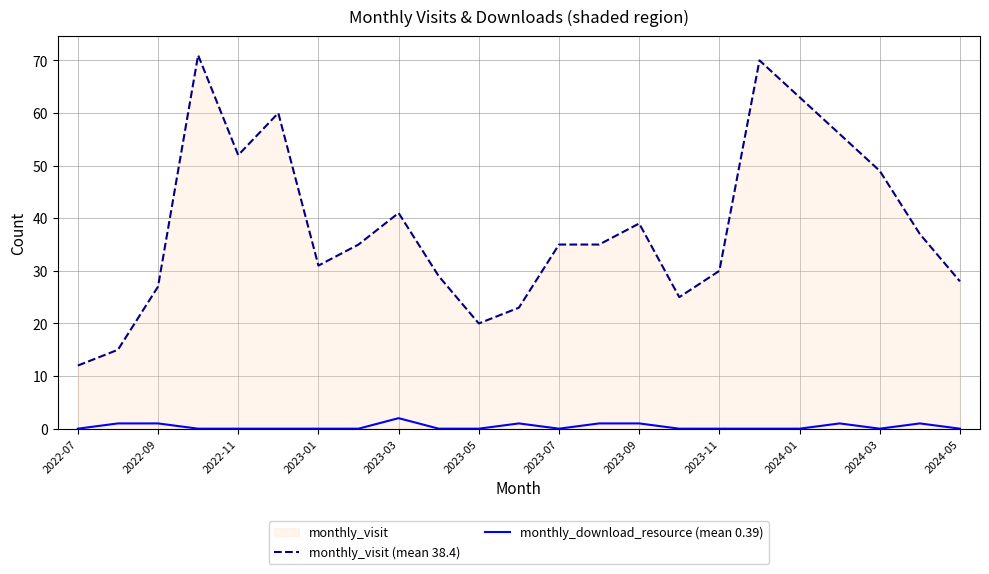

The monthly_visit (mean 38.4) series shows 12 at 2022-07. True or false?

True